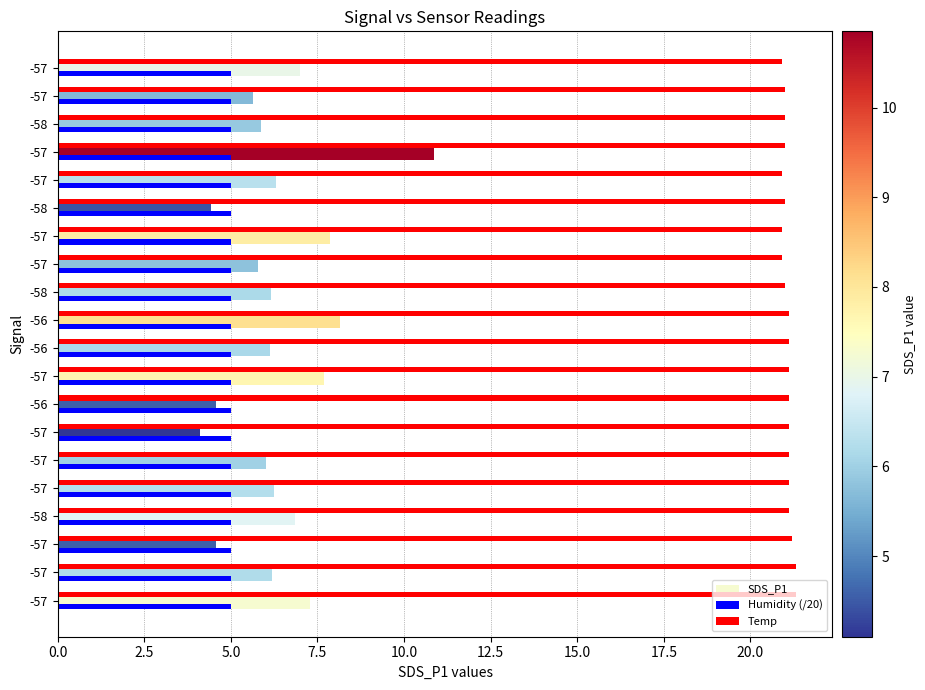

What is the lowest value of the Temp series?

20.9